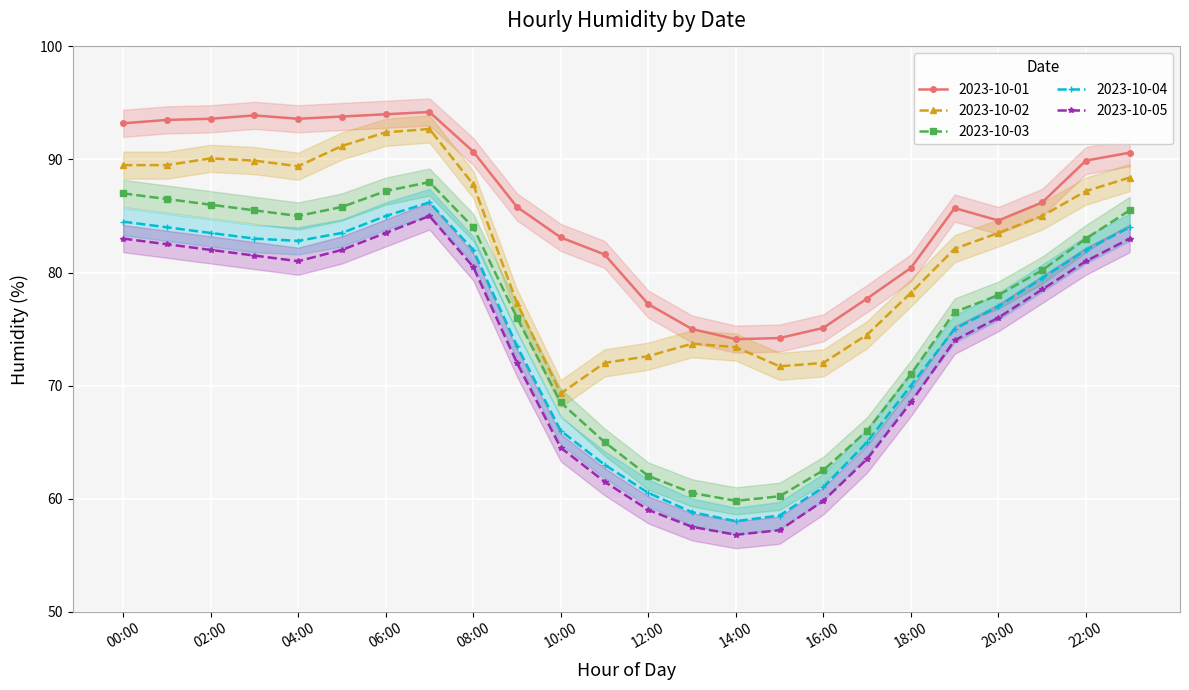

Which label corresponds to the smallest value in the chart?

14:00